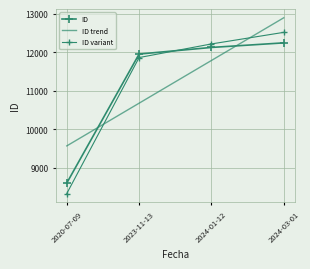

True or false: ID has a value of 3582.2 at 2020-07-09.

False